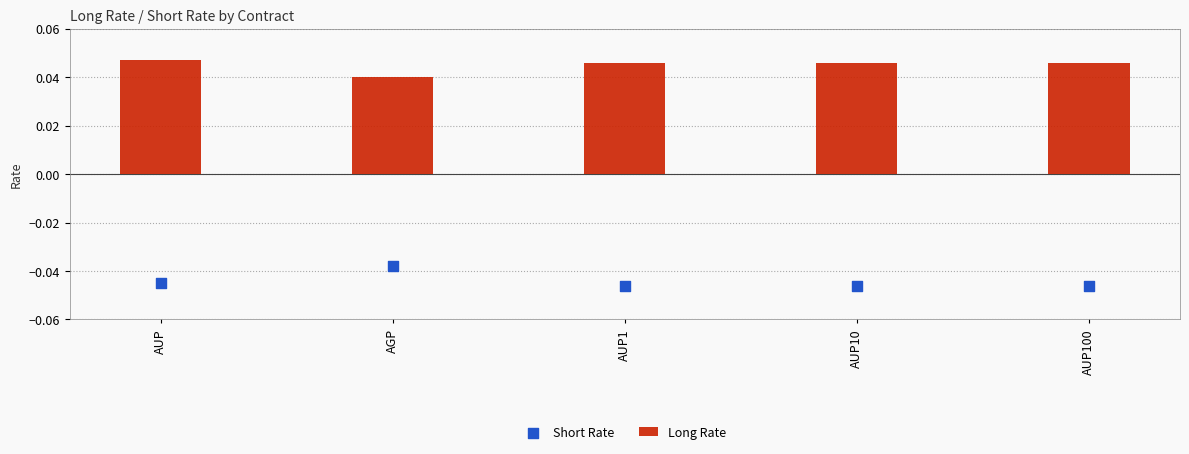

Which series reaches the maximum Y coordinate?

Long Rate